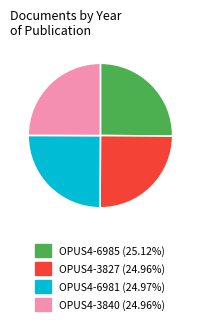

Is it true that OPUS4-3840 is 34% of the pie?

False